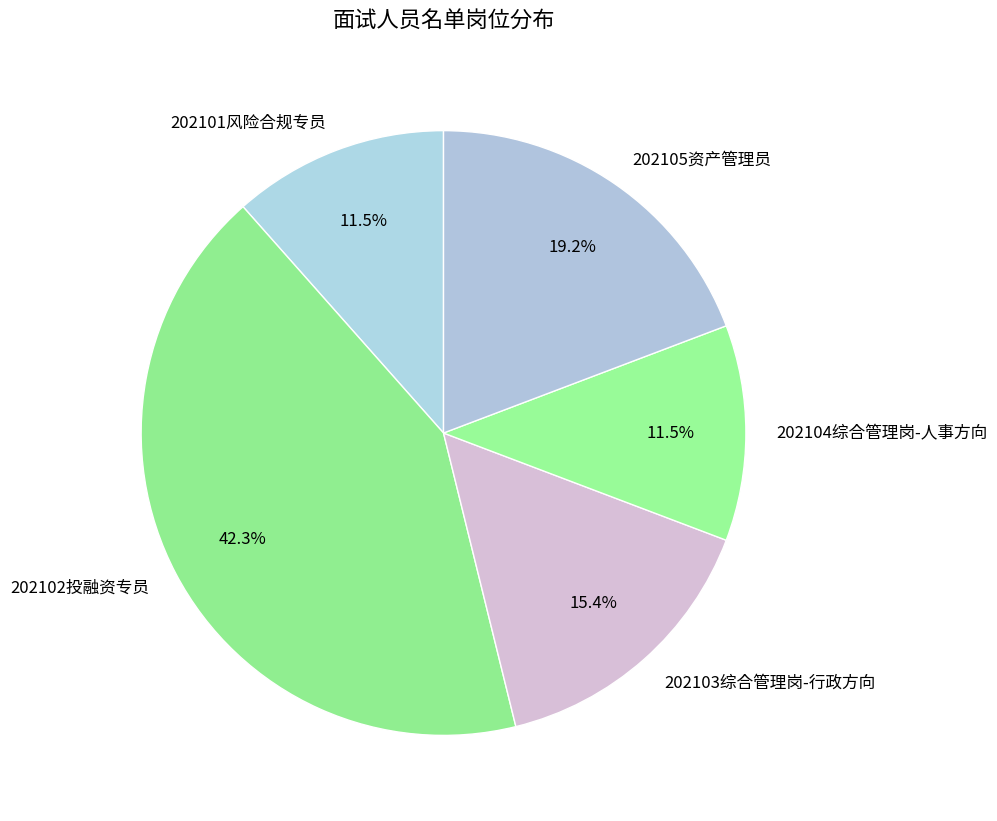

Which slice is the largest?

202102投融资专员